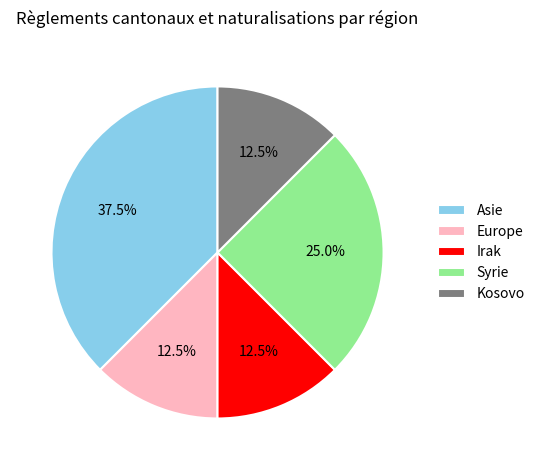

Combined, what portion of the pie is Europe and Kosovo?

25.0%